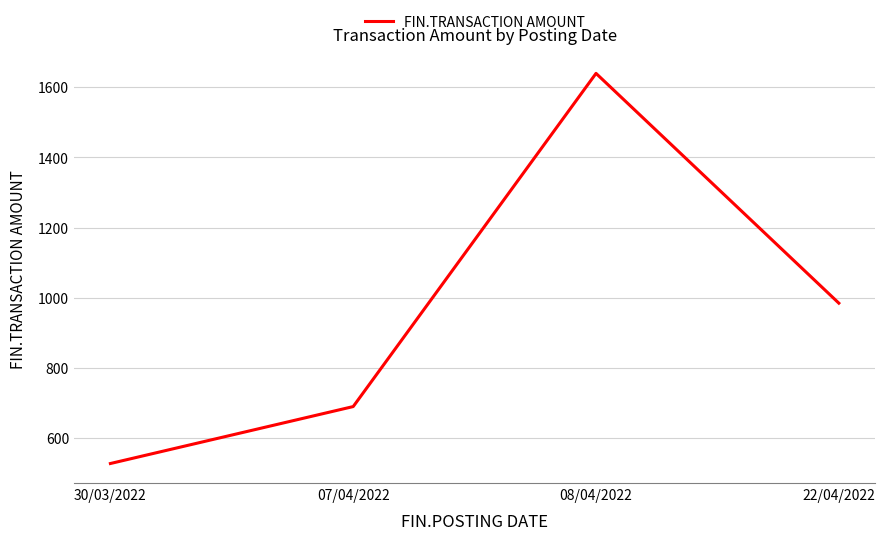

What is the ratio of the value at 22/04/2022 to the value at 08/04/2022?

0.6